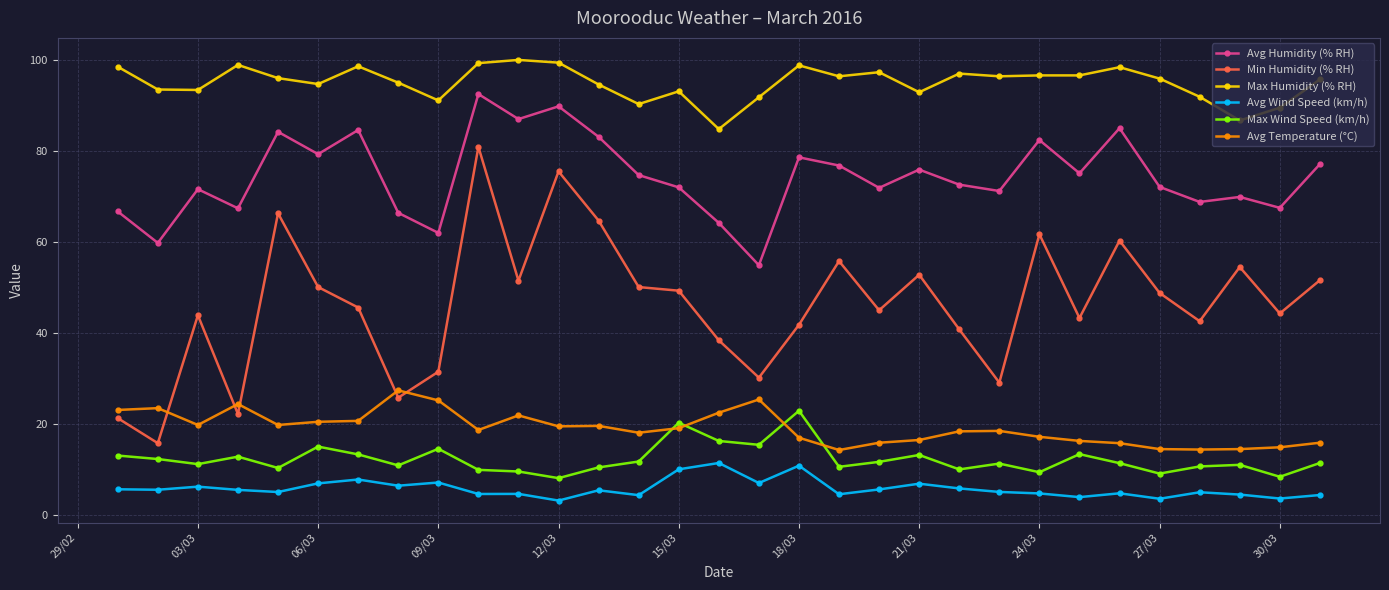

Rank the series by their maximum value, from highest to lowest.

Max Humidity (% RH), Avg Humidity (% RH), Min Humidity (% RH), Avg Temperature (°C), Max Wind Speed (km/h), Avg Wind Speed (km/h)